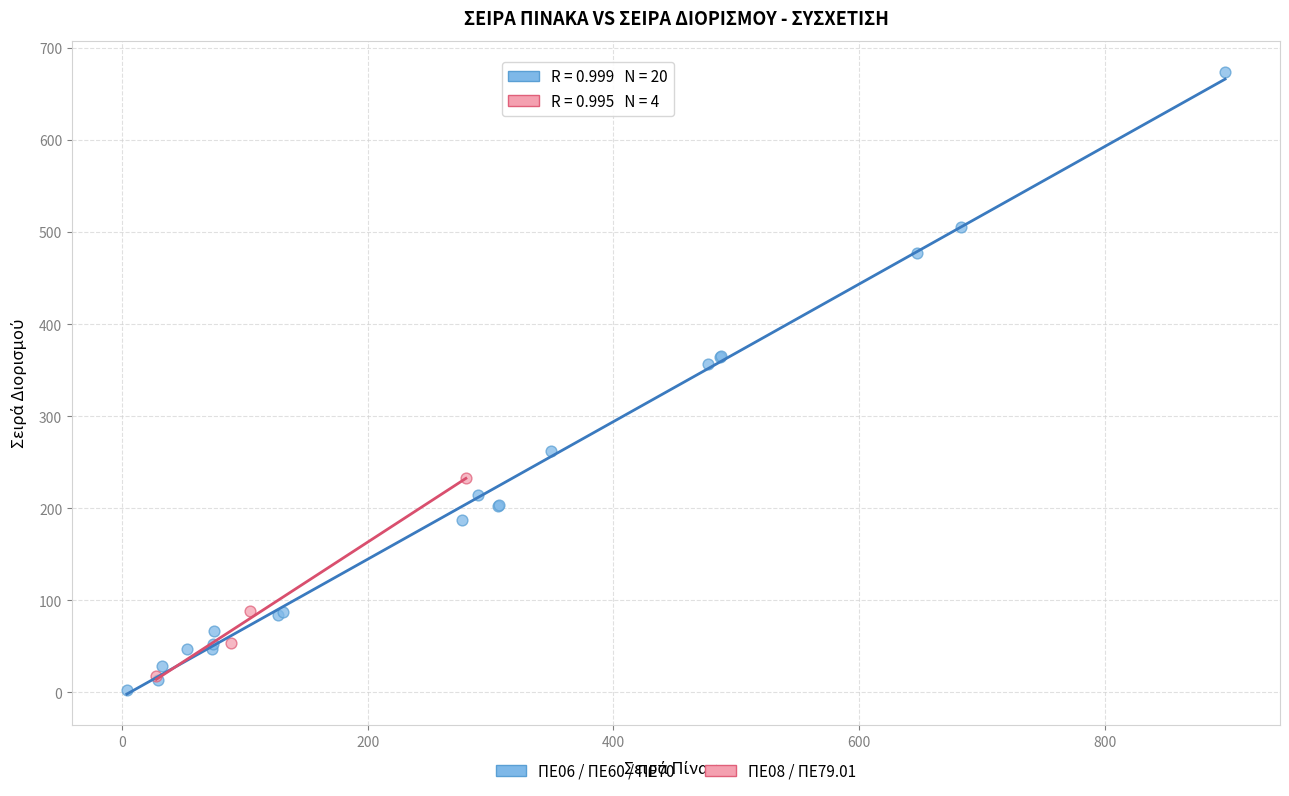

Which series has the largest Y range (max minus min)?

ΠΕ06 / ΠΕ60 / ΠΕ70